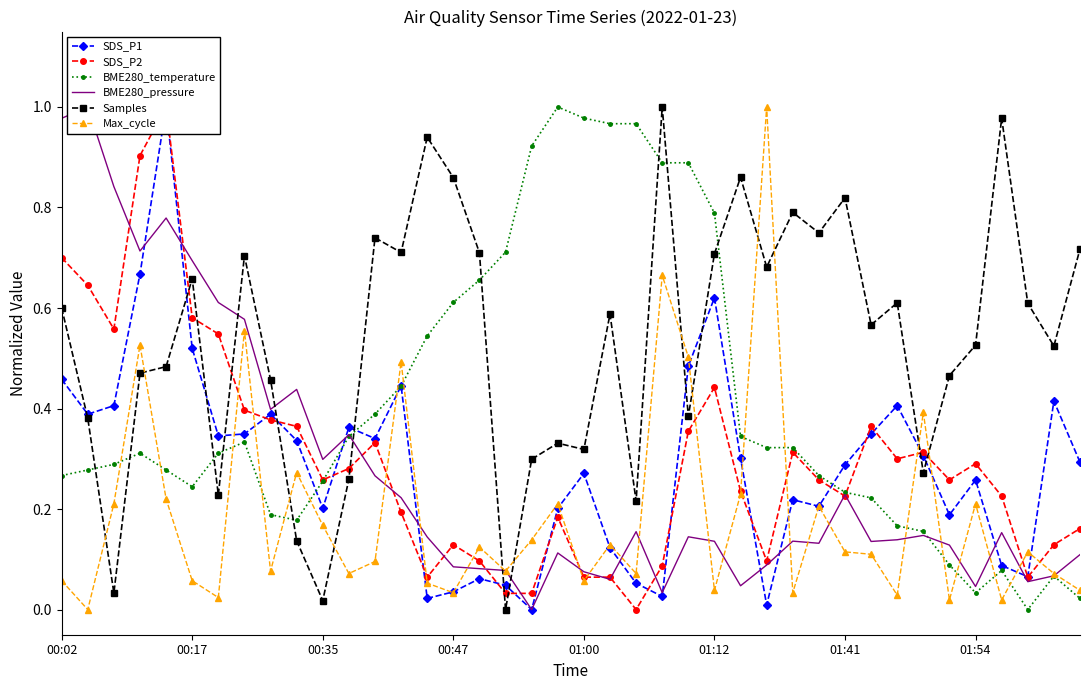

How many distinct data groups are displayed?

6